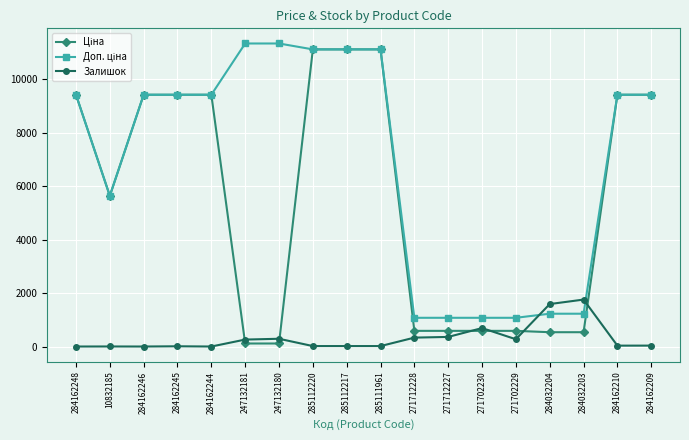

Count the number of categories in the chart.

18